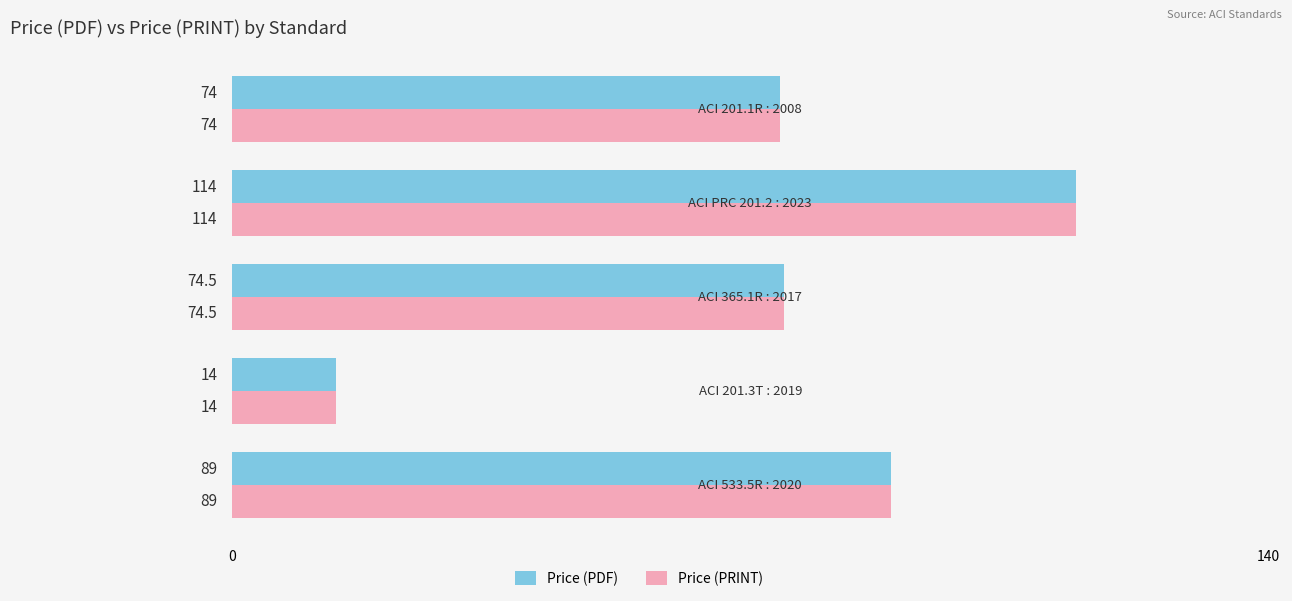

What are all the series names shown in the legend?

Price (PDF), Price (PRINT)